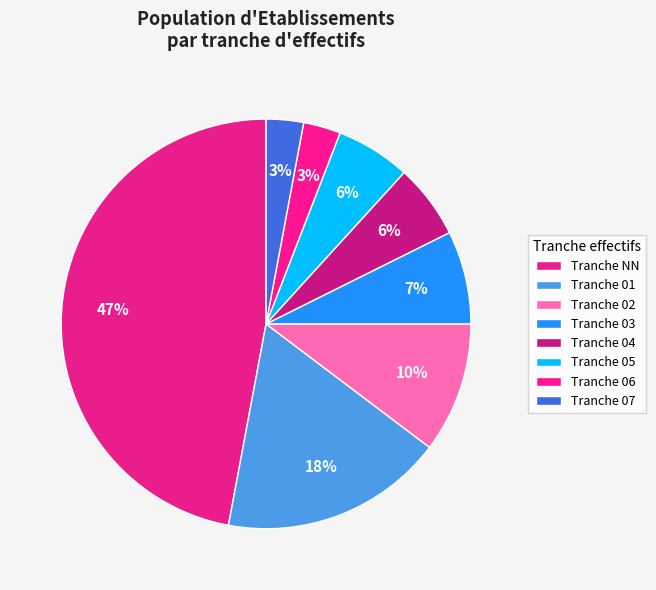

How many segments does this pie chart have?

8